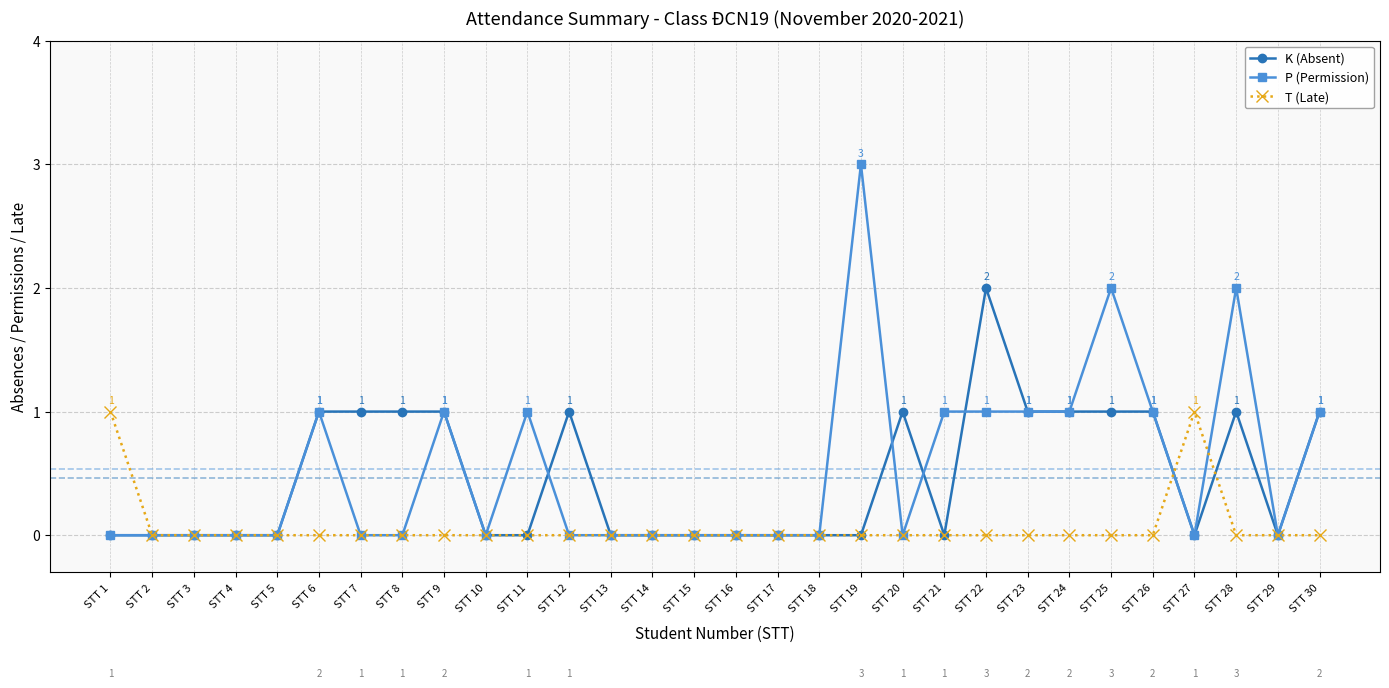

Reading left to right, transcribe all the data shown in this chart.

K (Absent): 0	0	0	0	0	1	1	1	1	0	0	1	0	0	0	0	0	0	0	1	0	2	1	1	1	1	0	1	0	1
P (Permission): 0	0	0	0	0	1	0	0	1	0	1	0	0	0	0	0	0	0	3	0	1	1	1	1	2	1	0	2	0	1
T (Late): 1	0	0	0	0	0	0	0	0	0	0	0	0	0	0	0	0	0	0	0	0	0	0	0	0	0	1	0	0	0